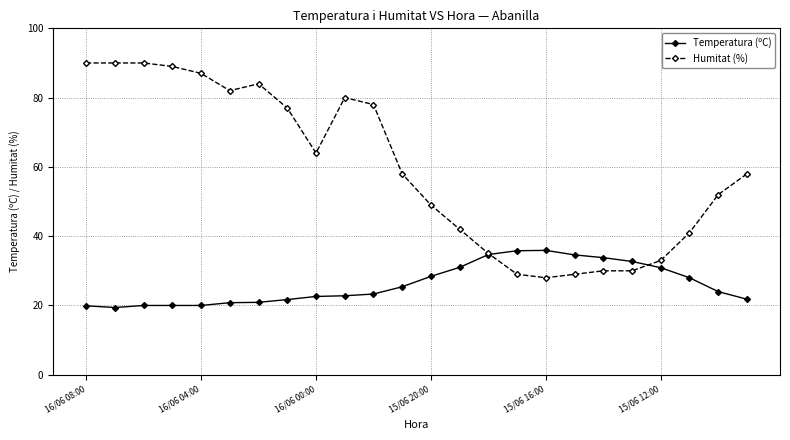

How many lines are shown in the chart?

2